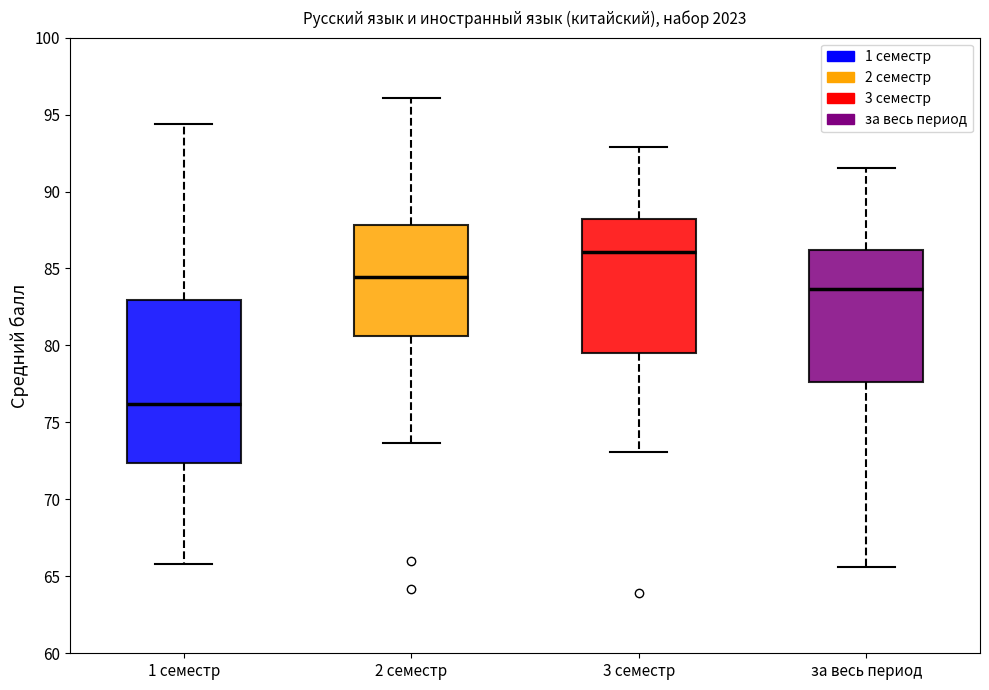

Reading left to right, read every box against the y-axis: the position of its median line, the range the box covers, and the ends of its whiskers. The values are not printed on the chart, so give them approximately, as read against the axis.

1 семестр: median 76.0, box 72.5 to 83.0, whiskers 66.0 to 94.5
2 семестр: median 84.5, box 80.5 to 88.0, whiskers 73.5 to 96.0
3 семестр: median 86.0, box 79.5 to 88.0, whiskers 73.0 to 93.0
за весь период: median 83.5, box 77.5 to 86.0, whiskers 65.5 to 91.5